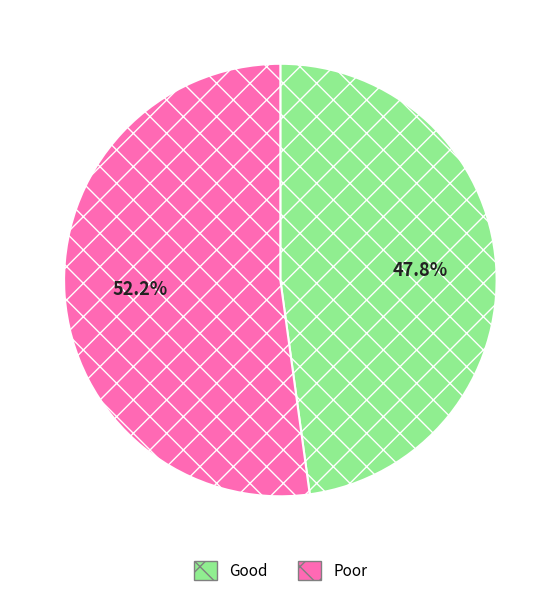

Between Good and Poor, which is larger?

Poor